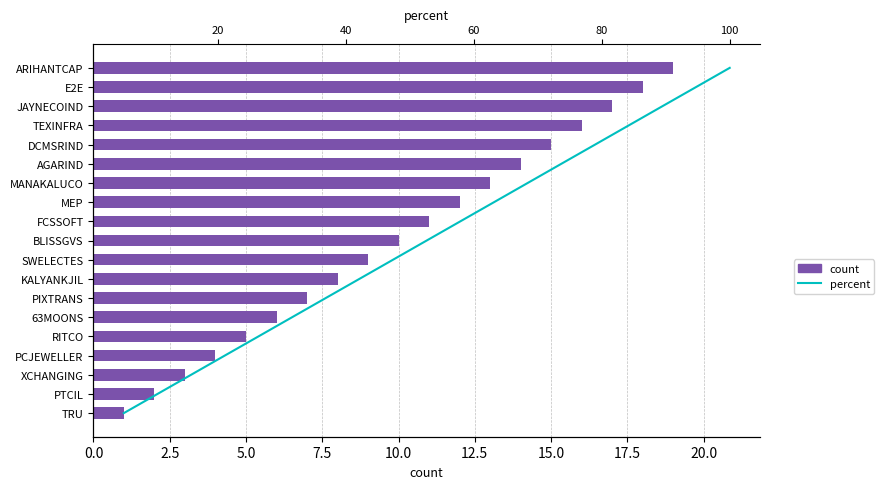

Is the value of percent at 18 greater than the value of count at 14?

Yes